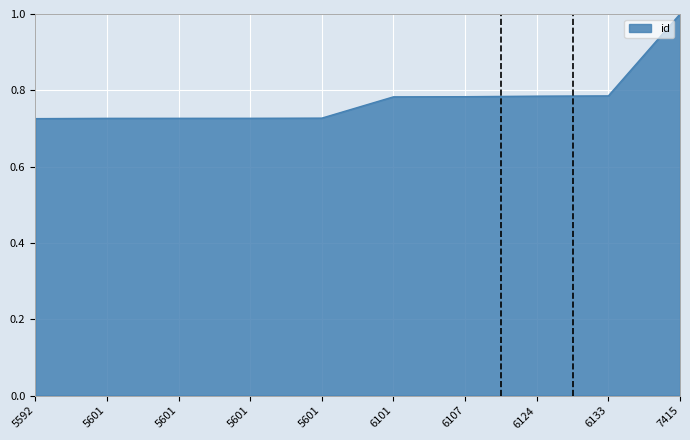

The value at 7415 is 1.5. True or false?

False